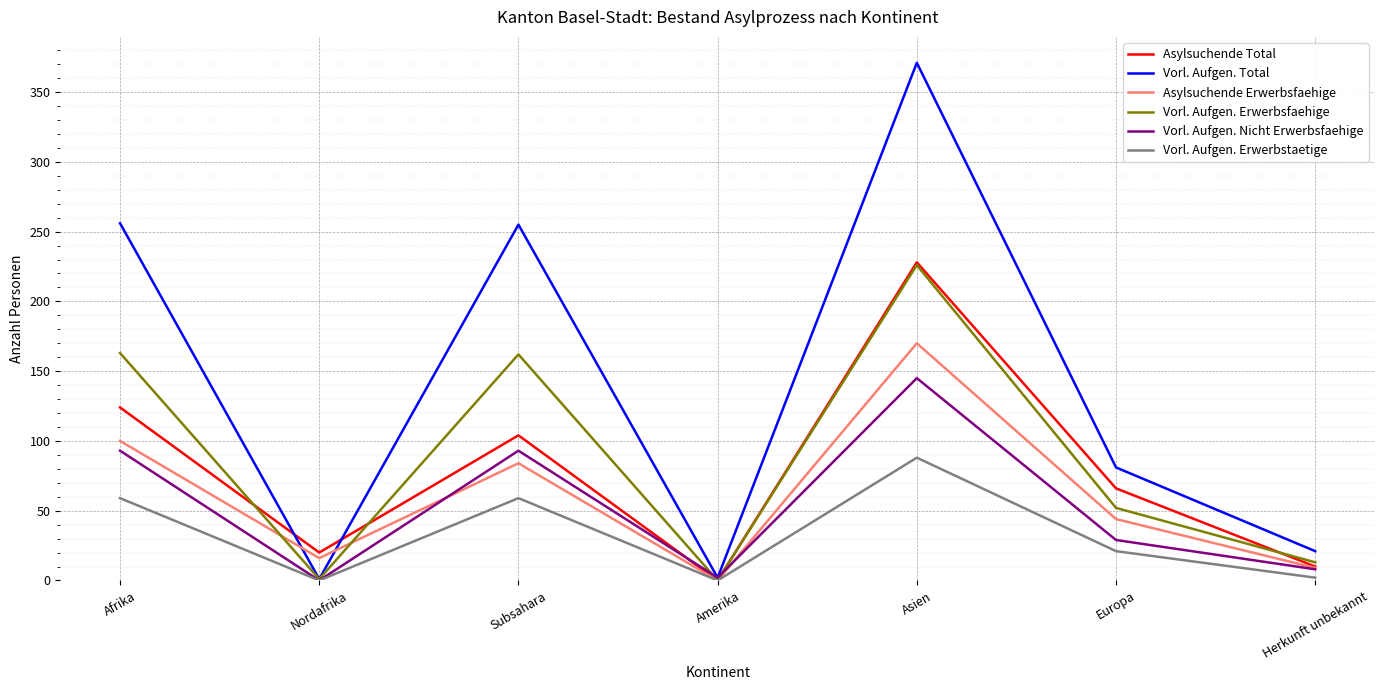

Where is Vorl. Aufgen. Erwerbsfaehige nearest to the value 113?

Subsahara